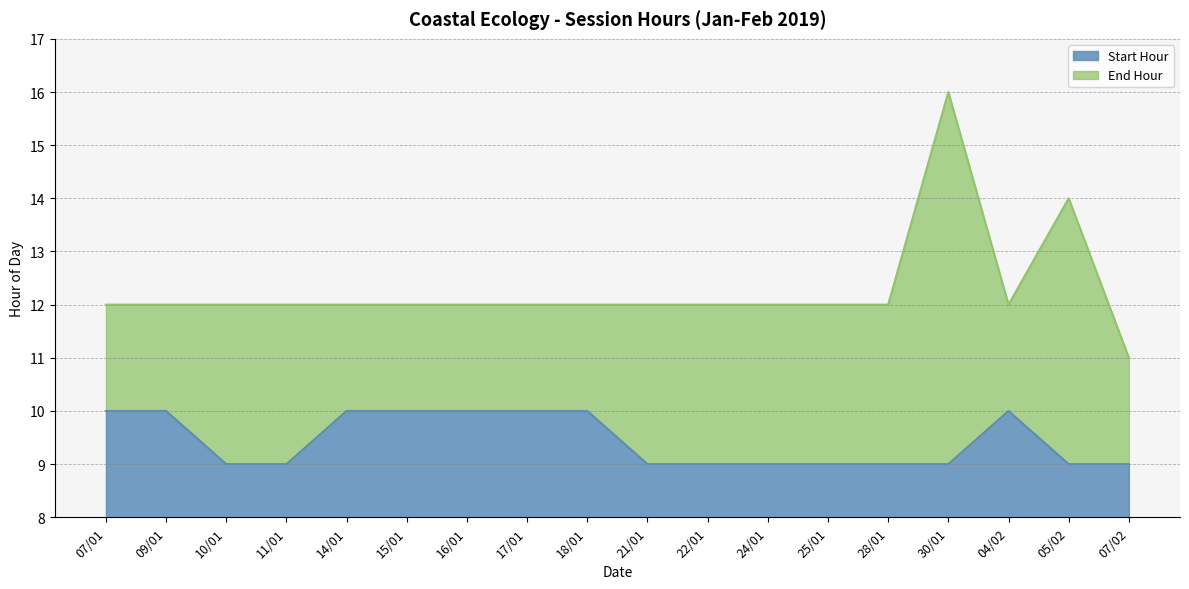

True or false: Start Hour and End Hour intersect in this chart.

False